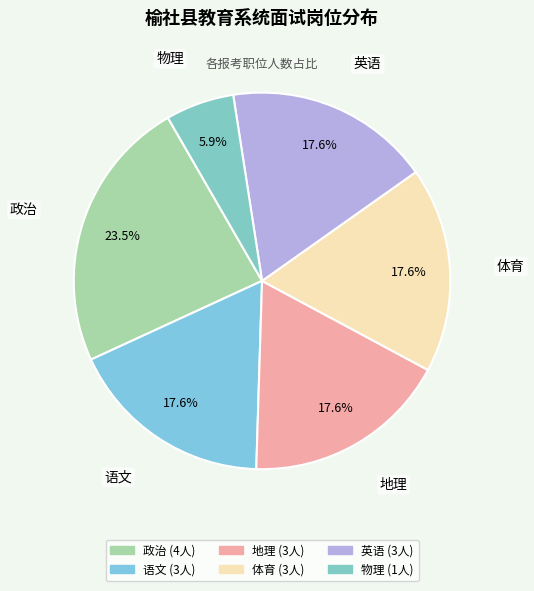

Is there any slice that represents more than half of the pie?

No